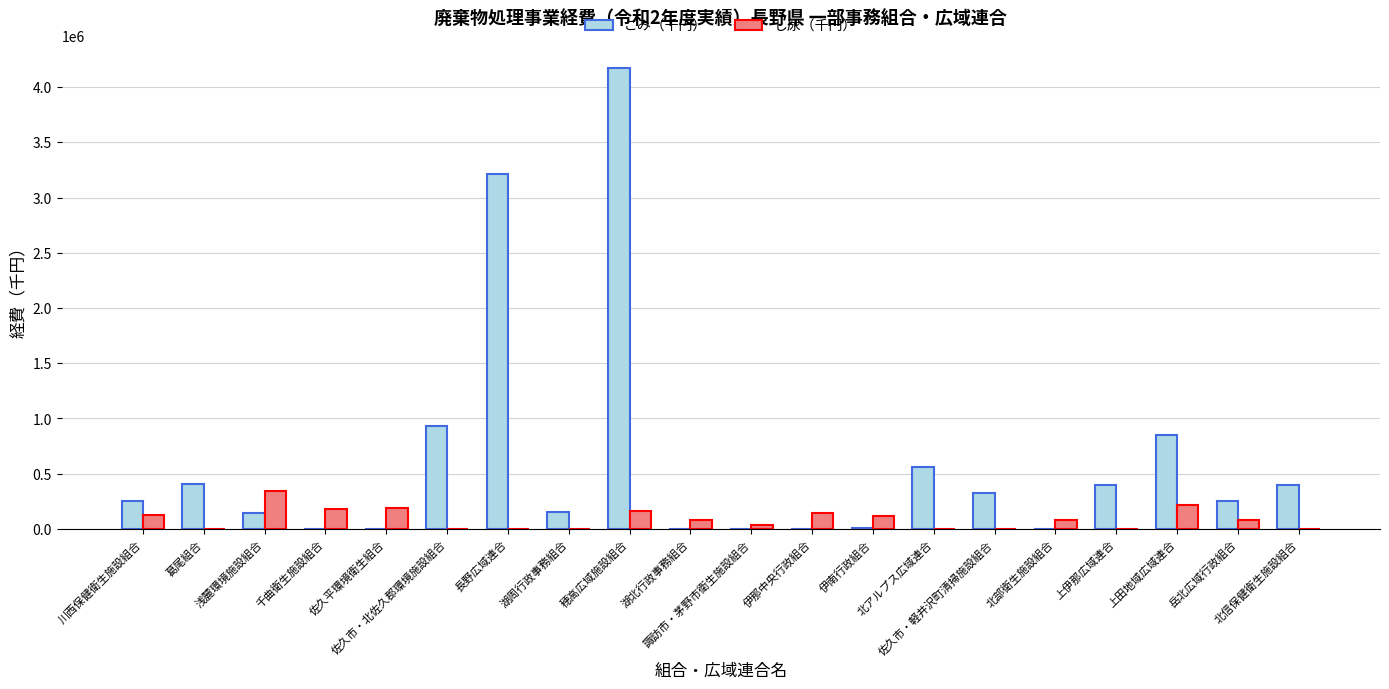

What is the greatest value displayed?

4170245